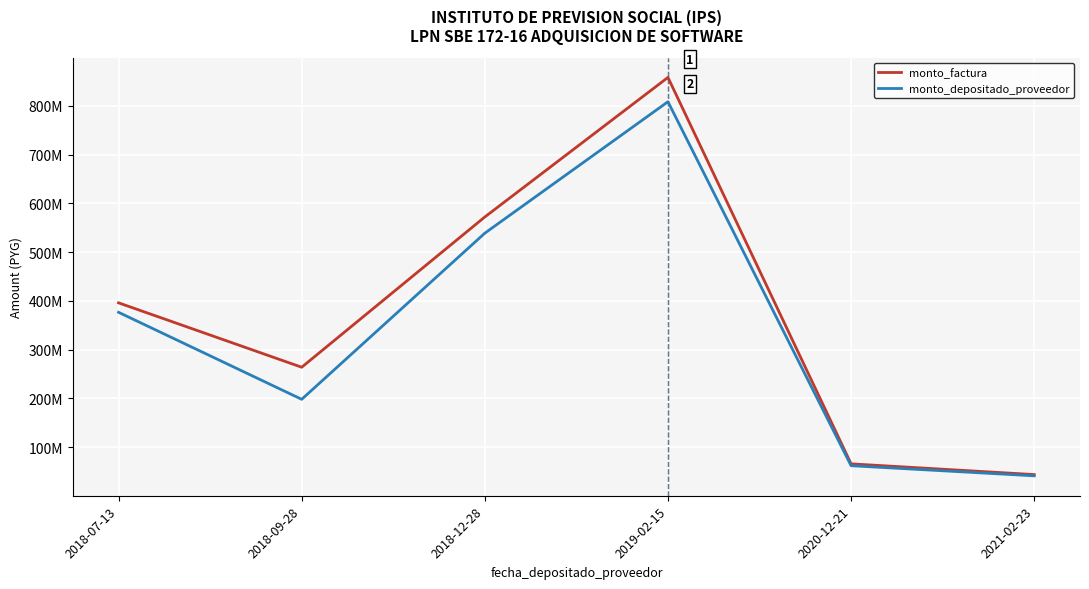

Does the chart have visible grid lines?

Yes